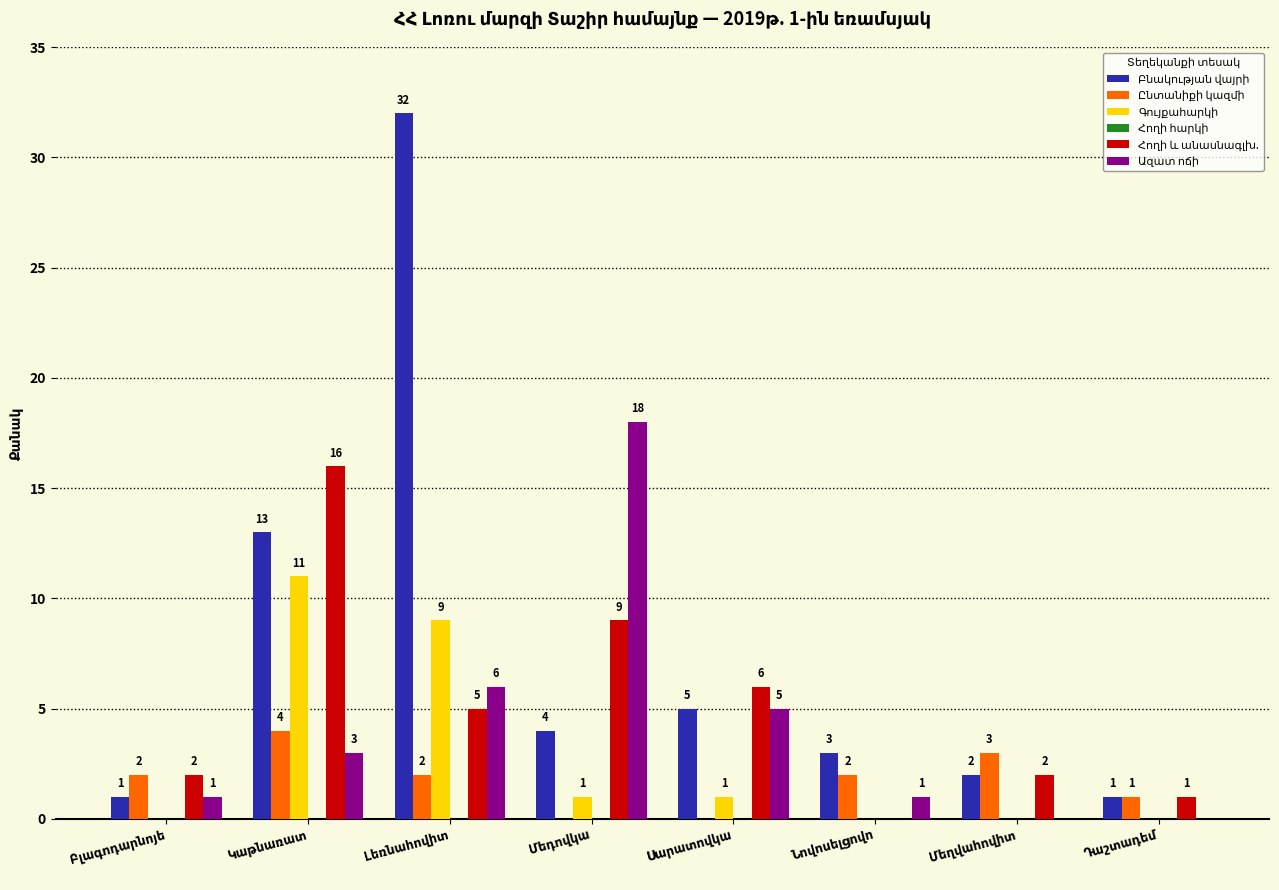

What is the maximum value shown in the chart?

32